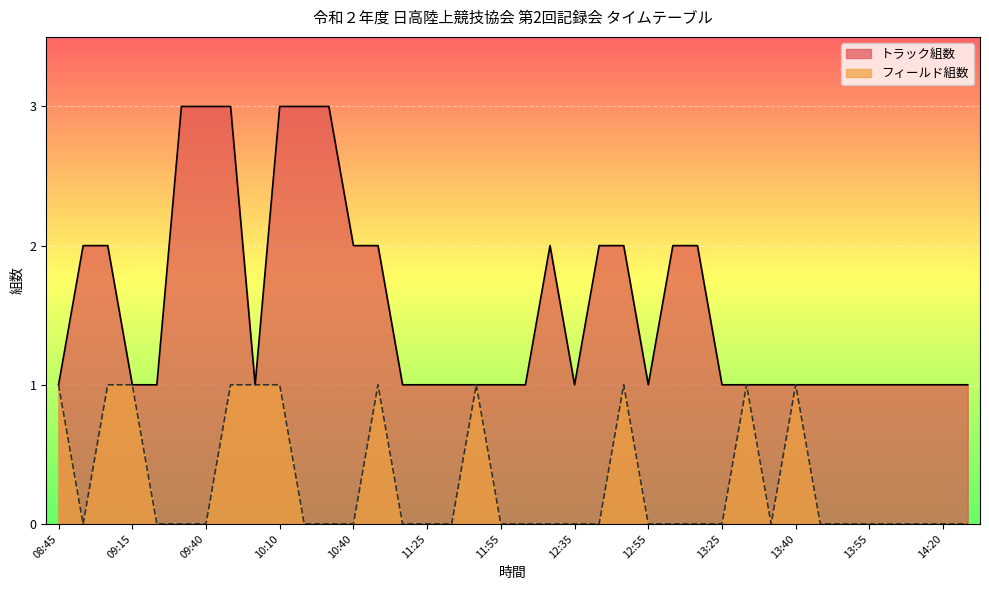

At which category does フィールド組数 reach its first local valley?

09:00